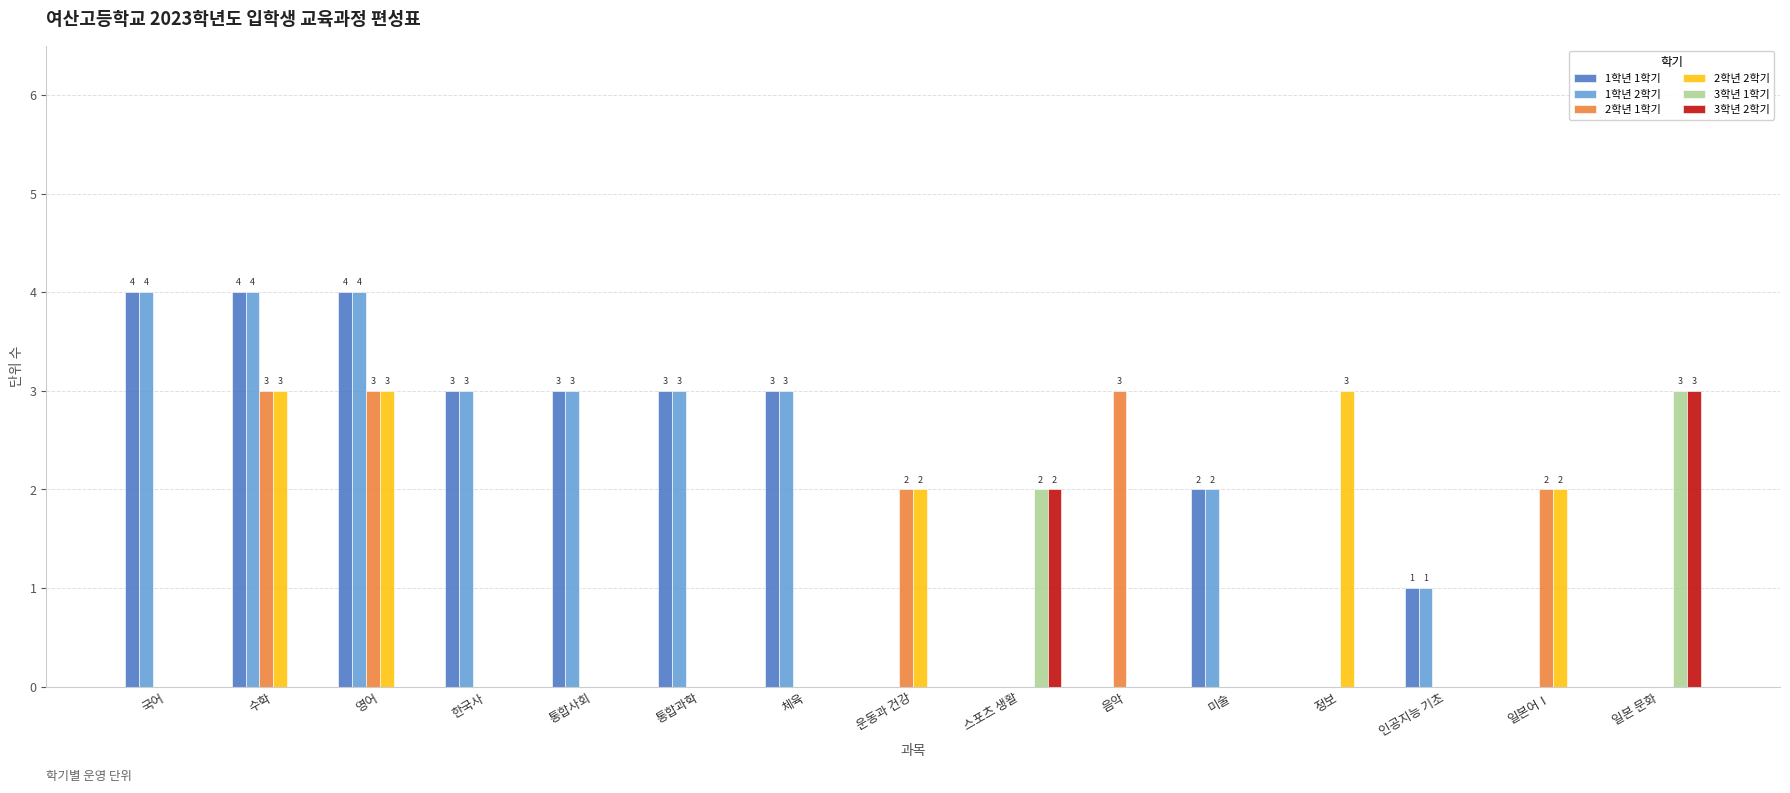

The value of 3학년 2학기 at 미술 is 2. True or false?

False